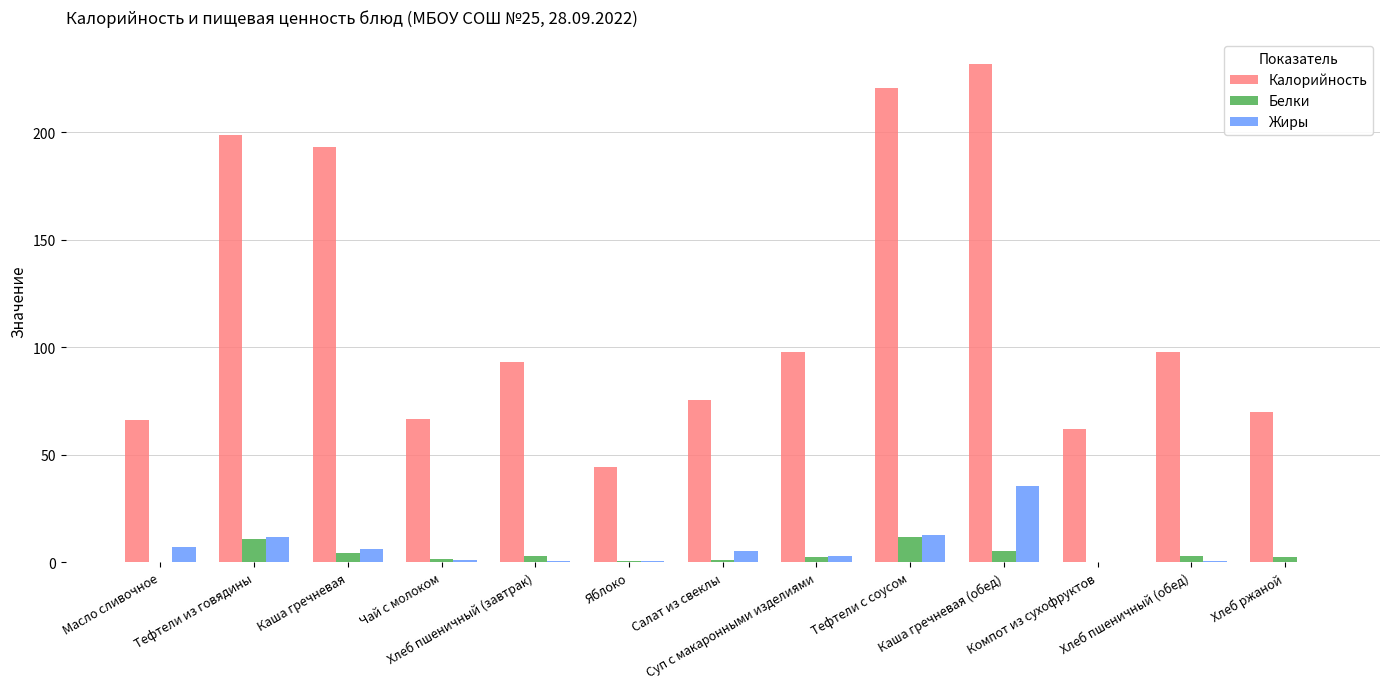

Which label corresponds to the largest value in the chart?

Каша гречневая (обед)